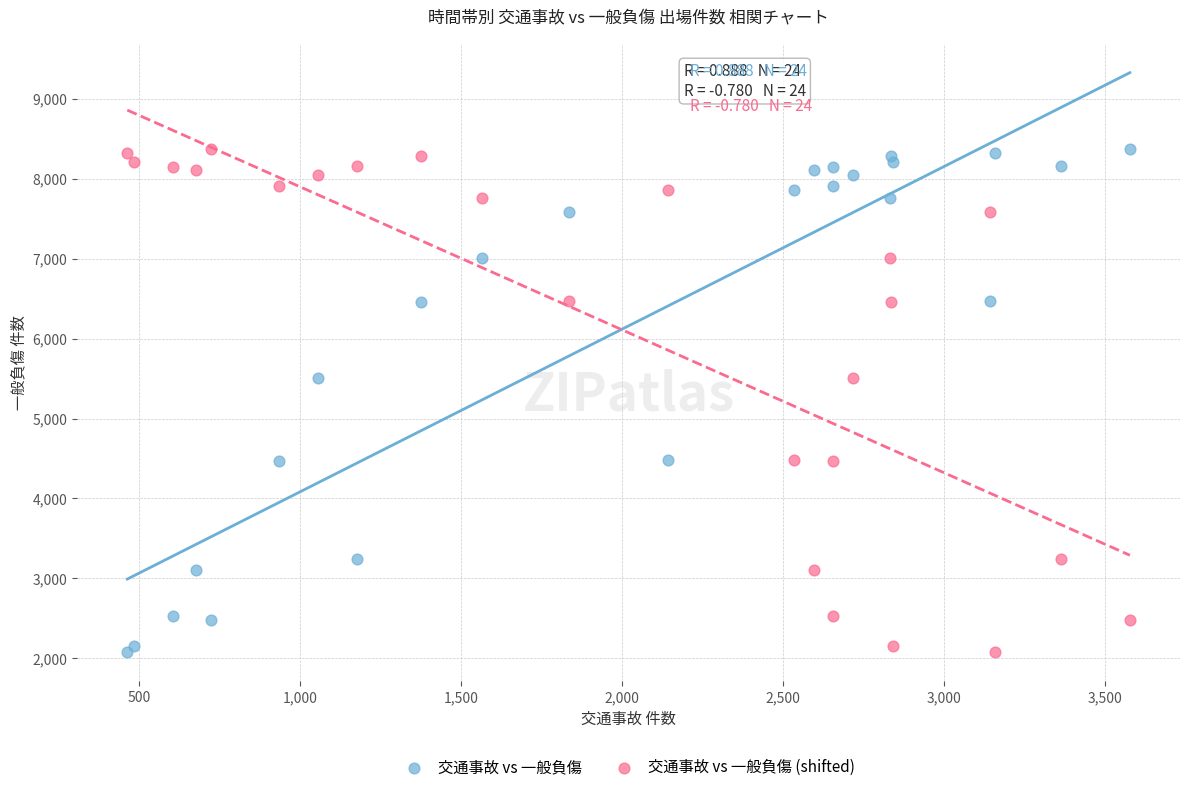

What are all the series names shown in the legend?

交通事故 vs 一般負傷, 交通事故 vs 一般負傷 (shifted)